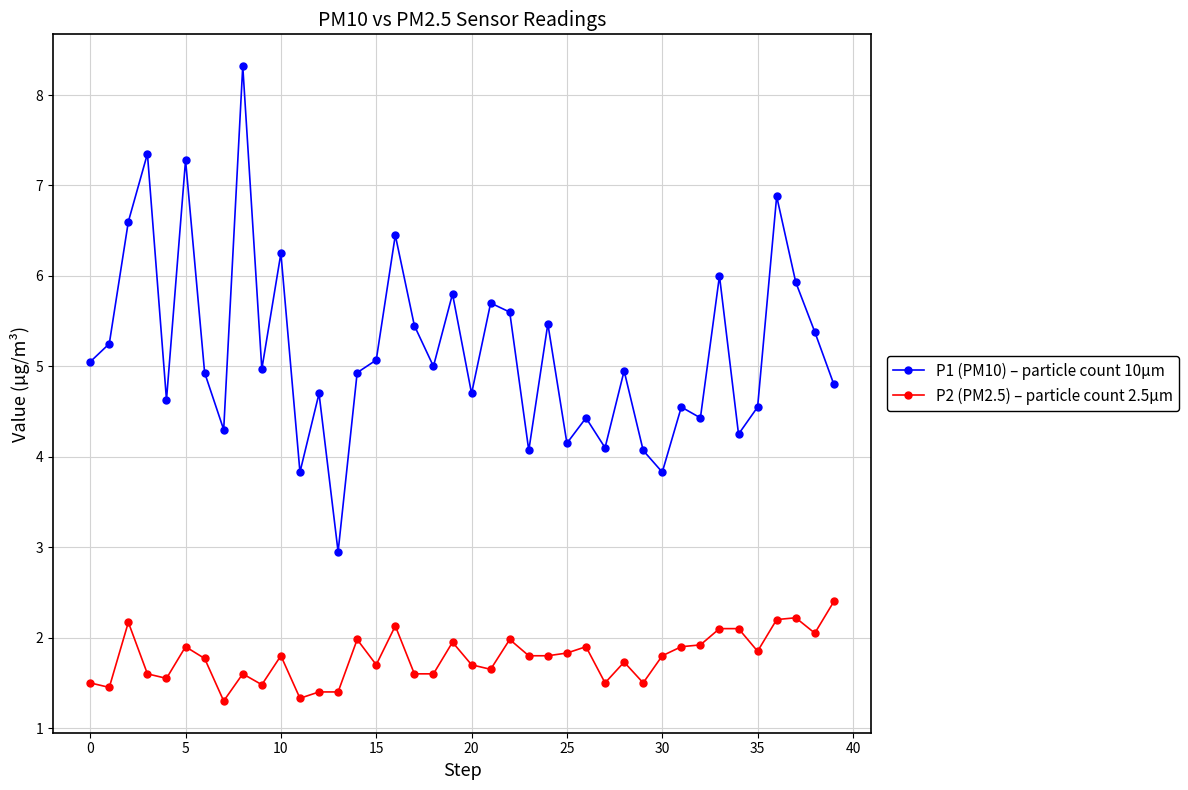

True or false: P2 (PM2.5) – particle count 2.5µm has more than 0 points higher than both neighbors.

True